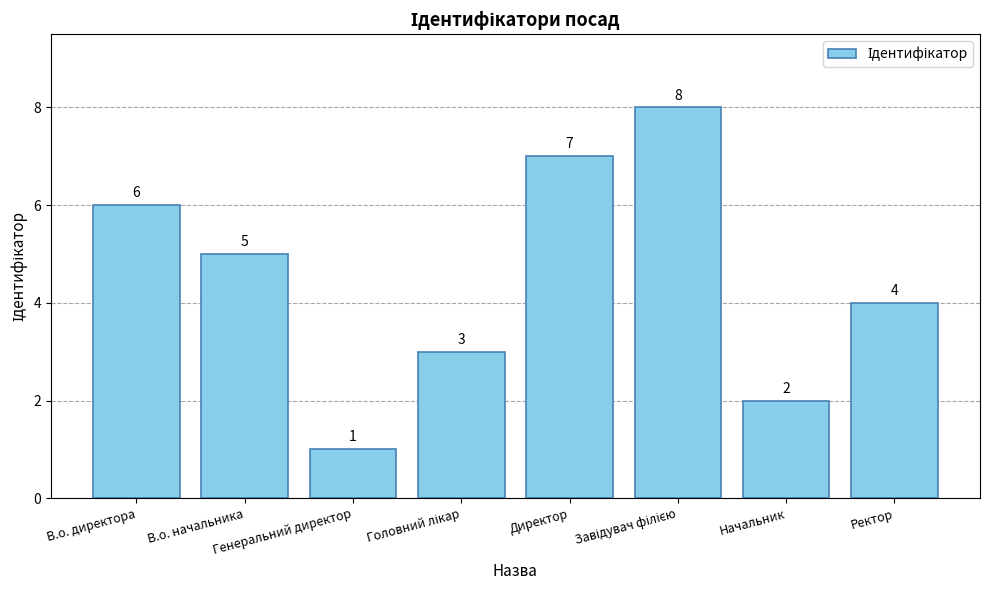

How many values are between 3 and 7?

5